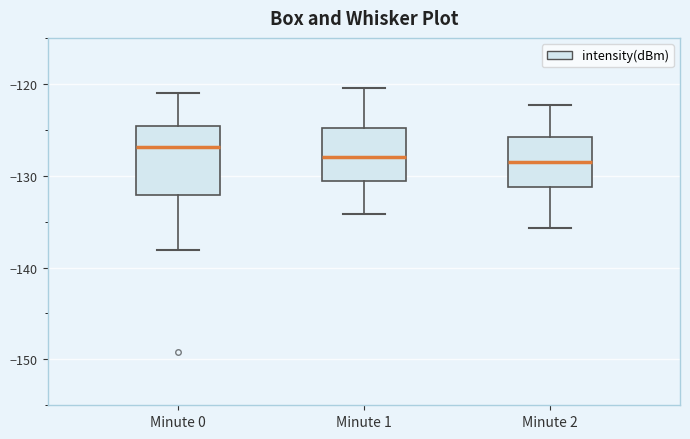

Reading left to right, transcribe this box plot: for each box, give where its median line is, the range the box spans, and where its two whiskers end, as read against the y-axis. The values are not printed on the chart, so give them approximately, as read against the axis.

Minute 0: median -127, box -132 to -125, whiskers -138 to -121
Minute 1: median -128, box -131 to -125, whiskers -134 to -120
Minute 2: median -129, box -131 to -126, whiskers -136 to -122